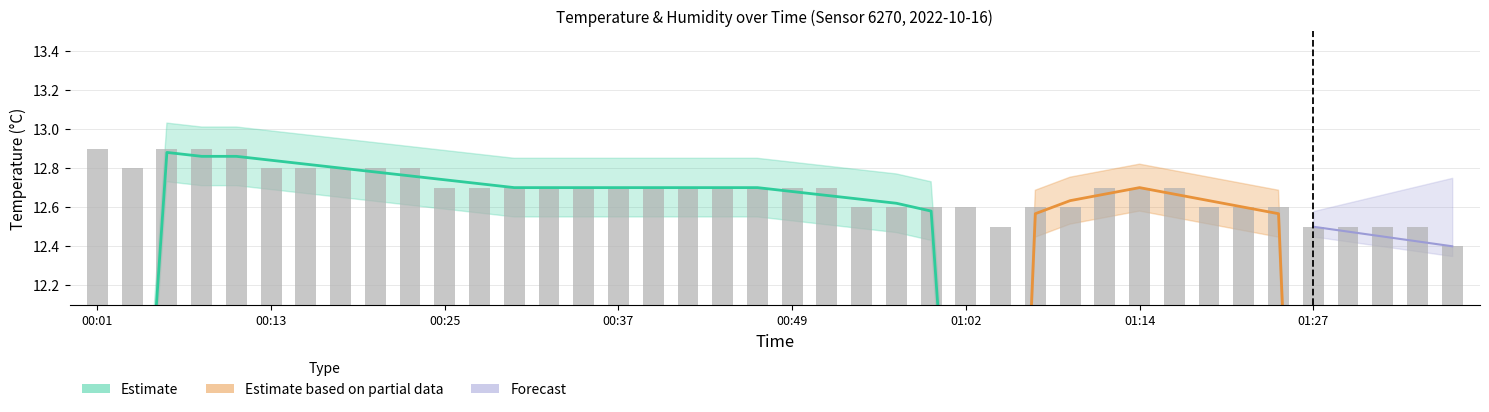

Which category has the lowest value across all series?

01:37